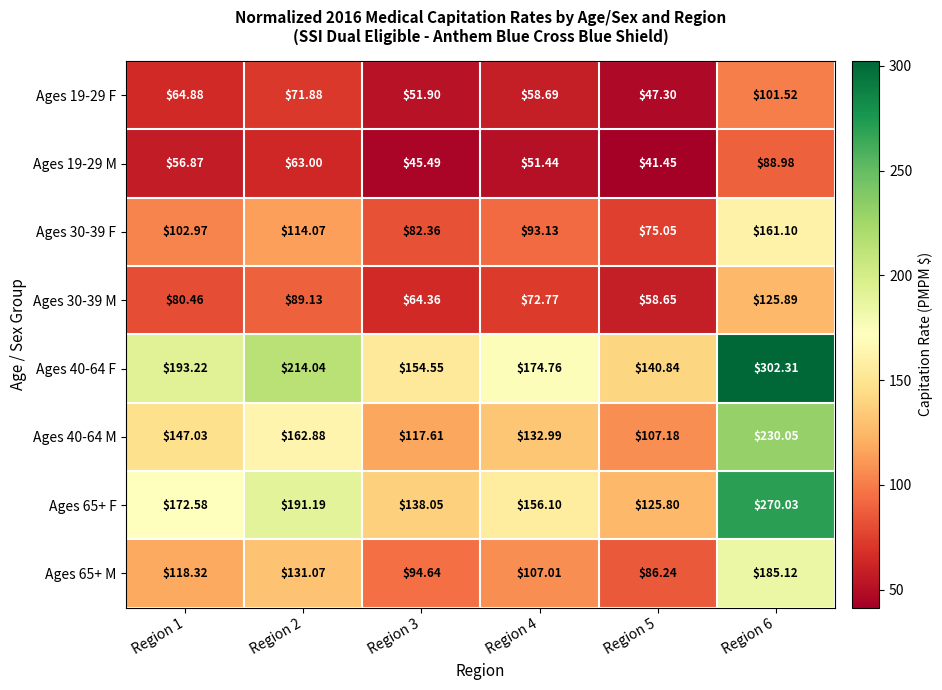

Is the value of Ages 30-39 M at Region 4 greater than the value of Ages 40-64 M at Region 2?

No